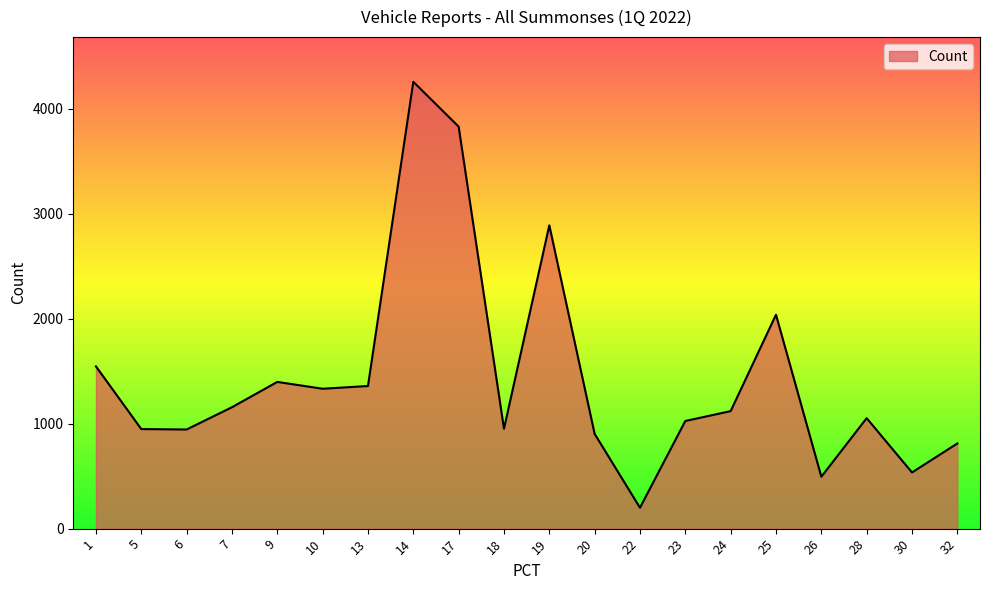

Does the chart display data point markers on the line(s)?

No